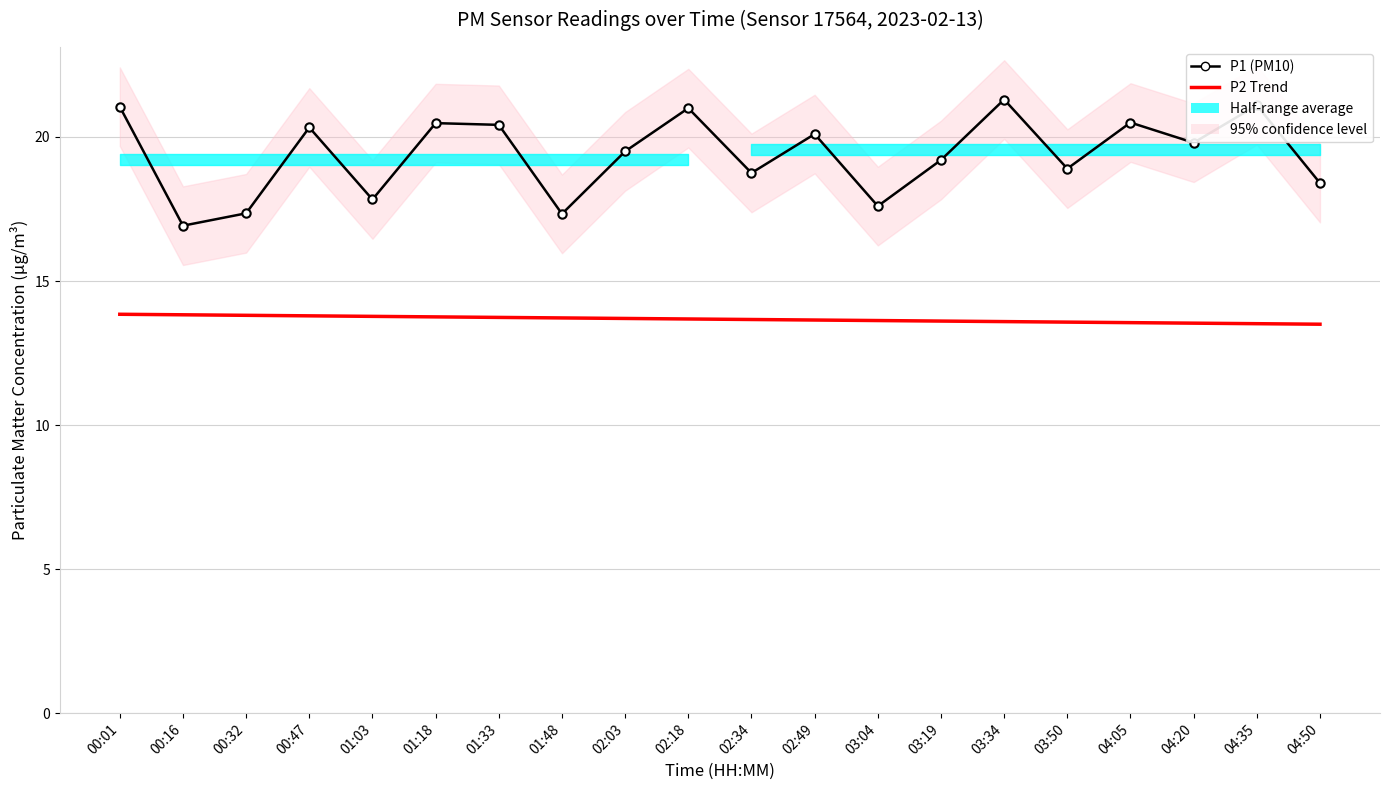

Where is P2 Trend nearest to the value 13?

04:50